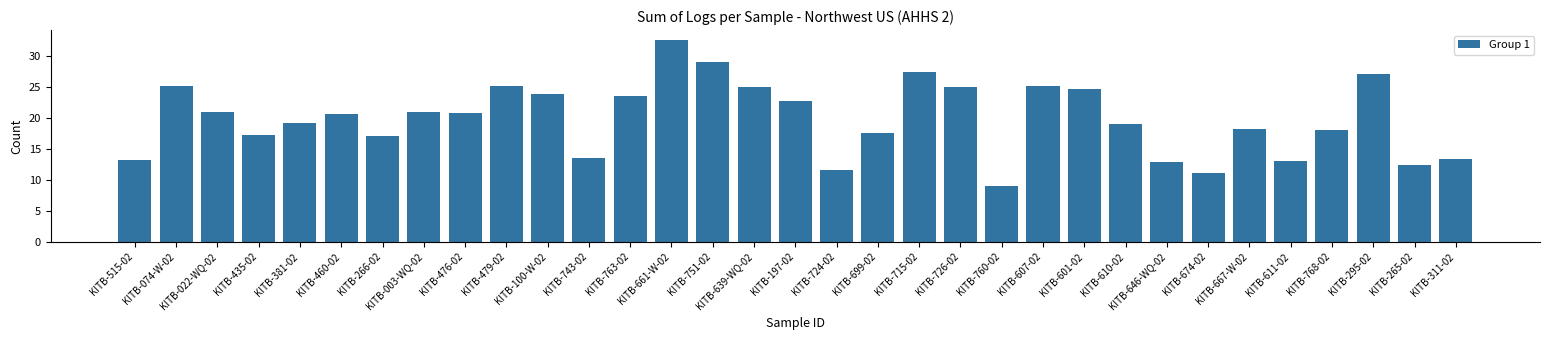

What is the ratio of the value at KITB-610-02 to the value at KITB-743-02?

1.4